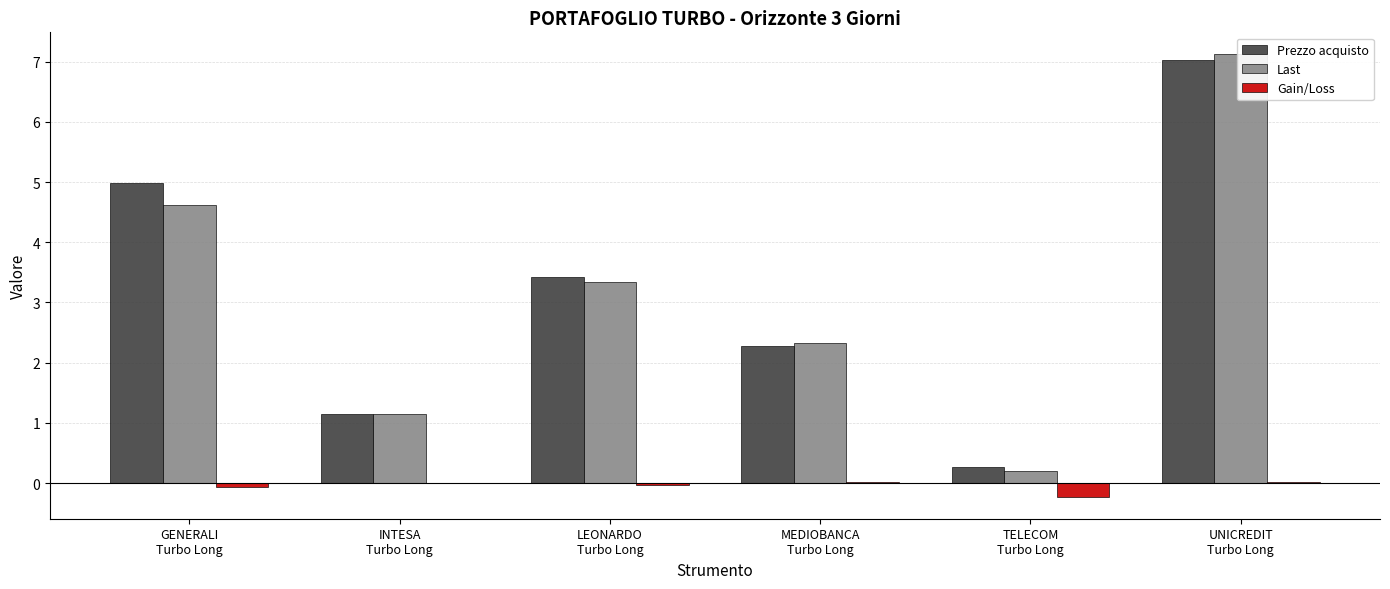

At how many categories does at least one series exceed 3?

3